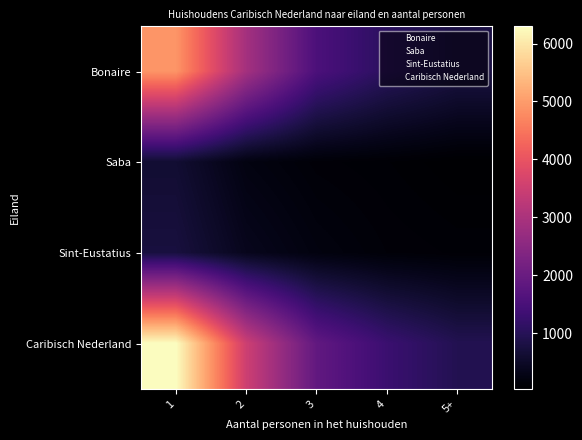

Rank the series by their maximum value, from lowest to highest.

Saba, Sint-Eustatius, Bonaire, Caribisch Nederland